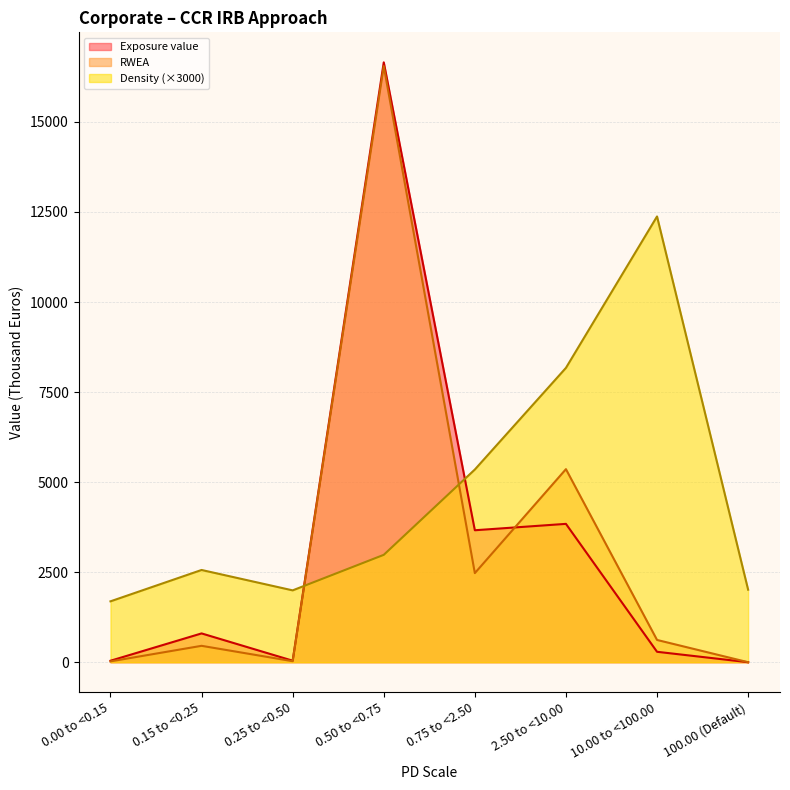

At which category does Density reach its first local peak?

0.15 to <0.25